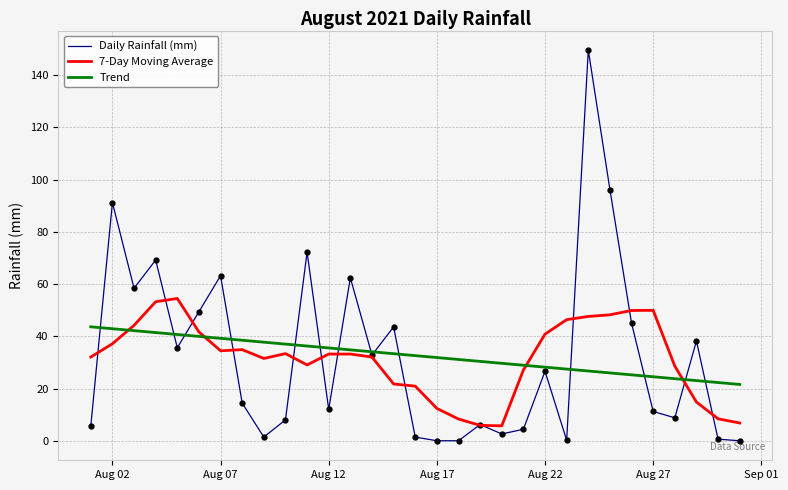

What is the minimum value for 7-Day Moving Average?

5.7